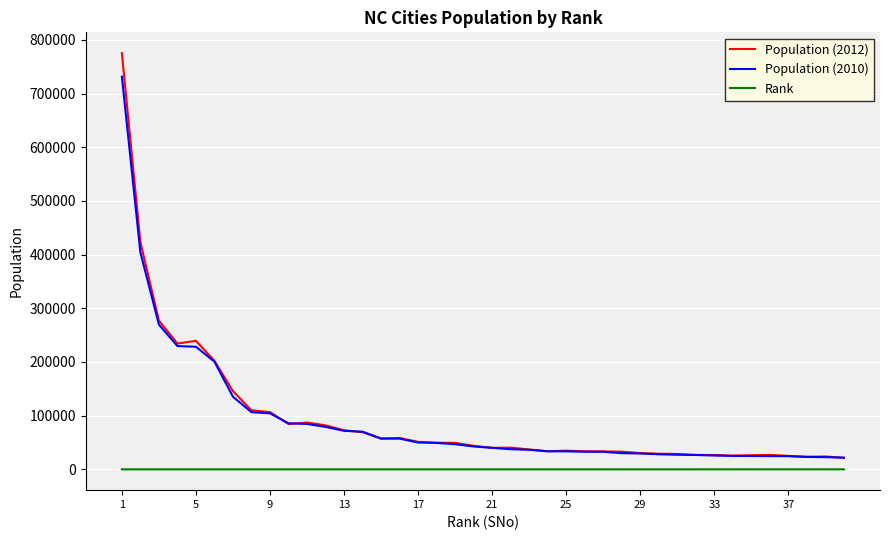

True or false: Rank and Population (2010) cross at least once.

False